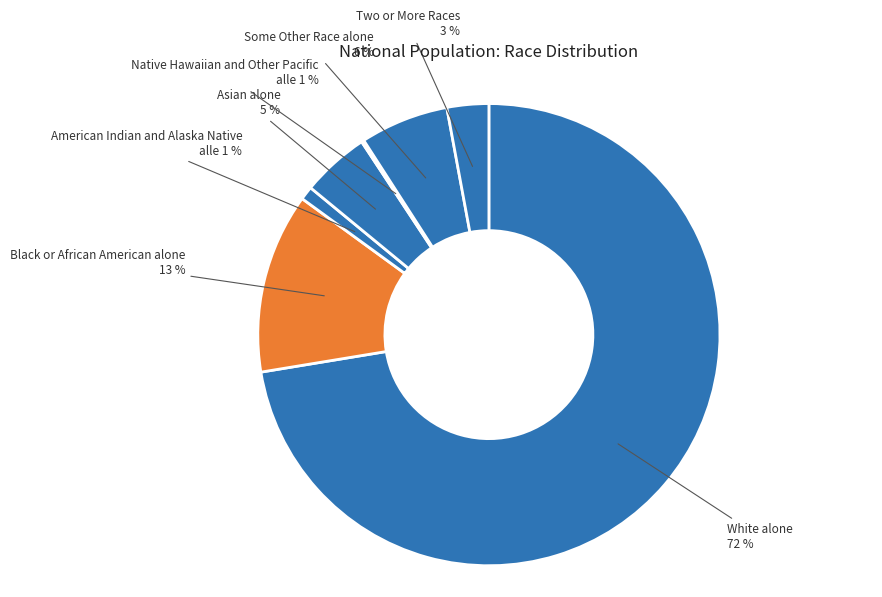

Approximately how many times larger is the value at Some Other Race alone compared to Two or More Races?

2.1